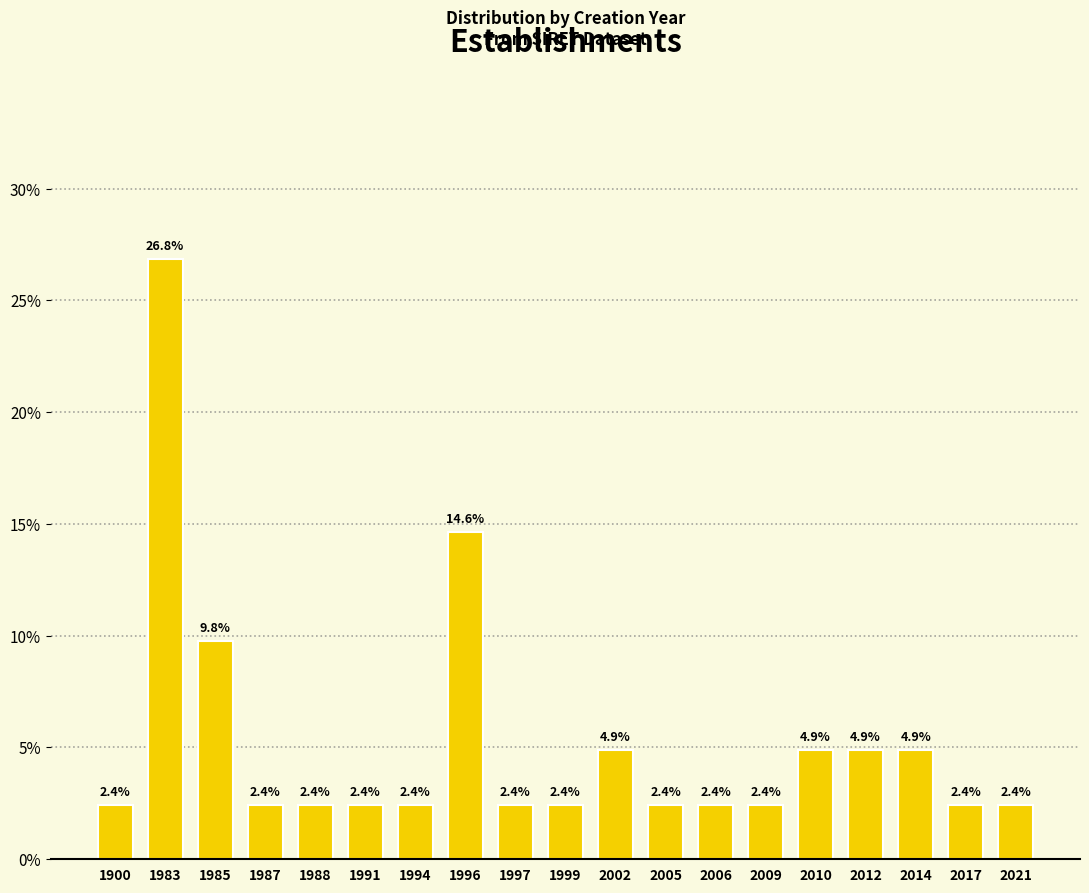

Reading left to right, extract all data points from this chart.

1900=2.4	1983=26.8	1985=9.8	1987=2.4	1988=2.4	1991=2.4	1994=2.4	1996=14.6	1997=2.4	1999=2.4	2002=4.9	2005=2.4	2006=2.4	2009=2.4	2010=4.9	2012=4.9	2014=4.9	2017=2.4	2021=2.4